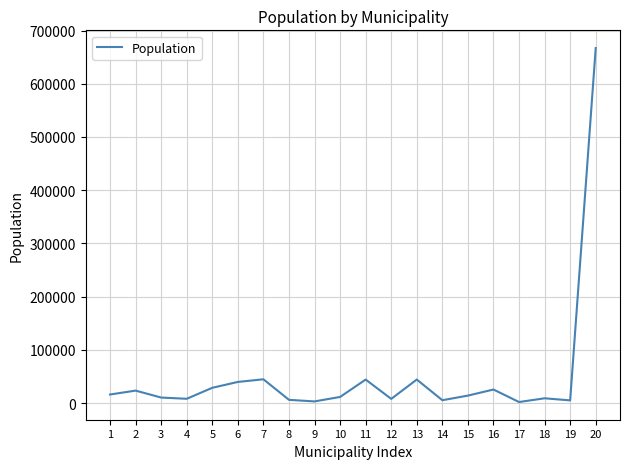

At which category does the chart reach its peak across all series?

20